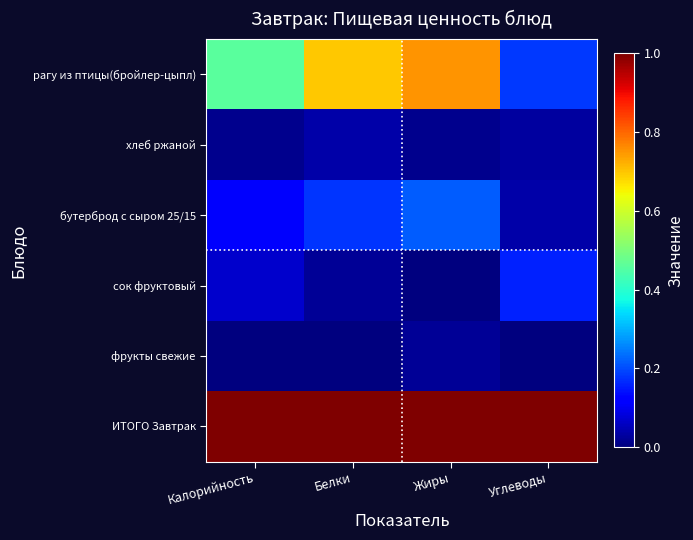

What is the total value across all series at Белки?

1.9